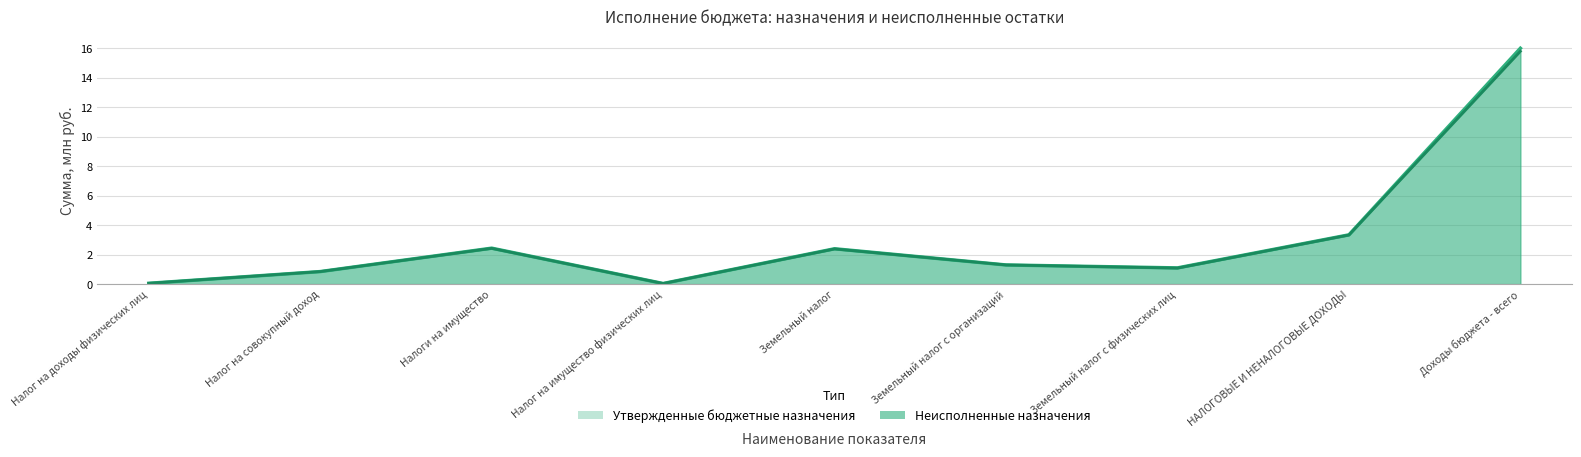

Is it true that Неисполненные назначения equals 1.3 at Земельный налог с организаций?

True